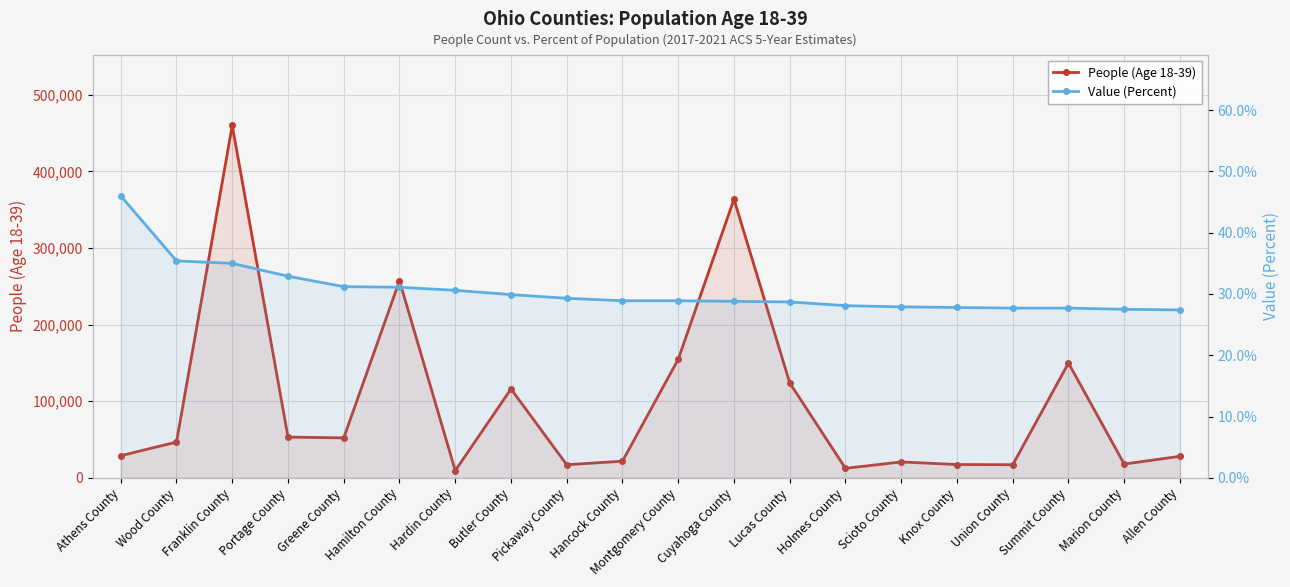

What is the label of the 3rd point from the right?

Summit County